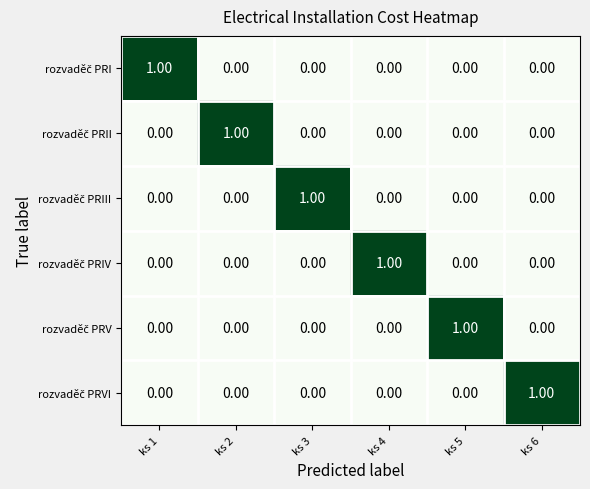

At how many categories does at least one series exceed 0?

6